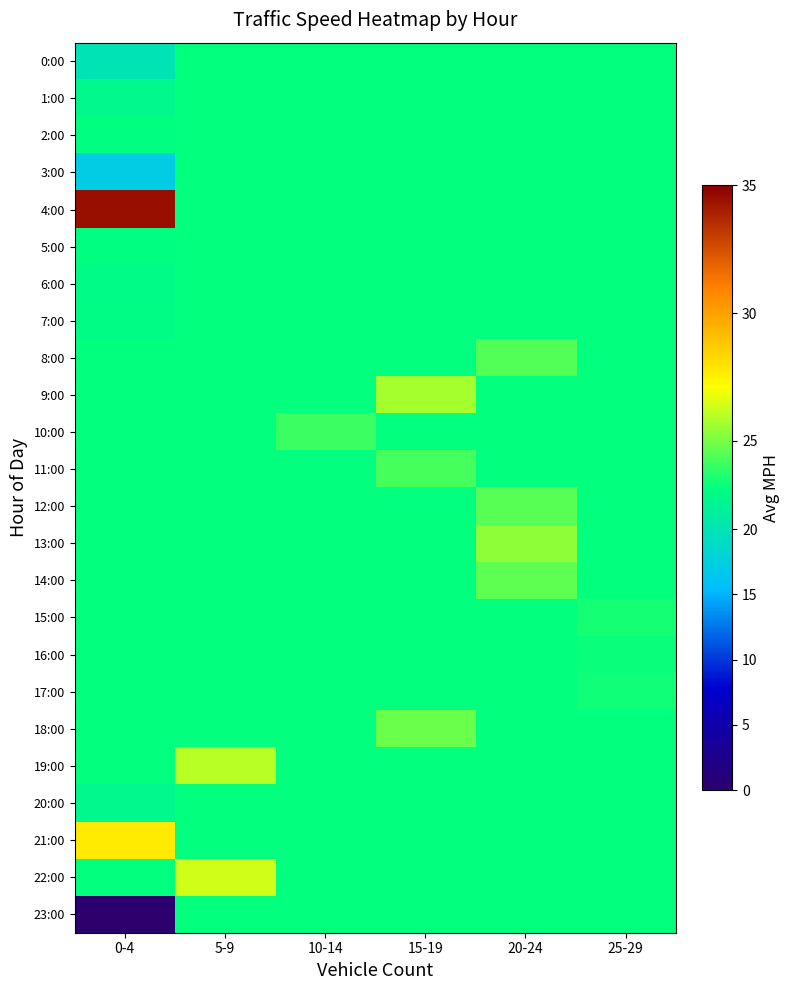

Reading right to left, what are all the values shown in this chart?

0:00: 25-29=23.2	20-24=23.2	15-19=23.2	10-14=23.2	5-9=23.2	0-4=20.0
1:00: 25-29=23.2	20-24=23.2	15-19=23.2	10-14=23.2	5-9=23.2	0-4=22.4
2:00: 25-29=23.2	20-24=23.2	15-19=23.2	10-14=23.2	5-9=23.2	0-4=23.1
3:00: 25-29=23.2	20-24=23.2	15-19=23.2	10-14=23.2	5-9=23.2	0-4=17.2
4:00: 25-29=23.2	20-24=23.2	15-19=23.2	10-14=23.2	5-9=23.2	0-4=34.5
5:00: 25-29=23.2	20-24=23.2	15-19=23.2	10-14=23.2	5-9=23.2	0-4=23.1
6:00: 25-29=23.2	20-24=23.2	15-19=23.2	10-14=23.2	5-9=23.2	0-4=22.7
7:00: 25-29=23.2	20-24=23.2	15-19=23.2	10-14=23.2	5-9=23.2	0-4=22.9
8:00: 25-29=23.2	20-24=24.4	15-19=23.2	10-14=23.2	5-9=23.2	0-4=23.2
9:00: 25-29=23.2	20-24=23.2	15-19=25.7	10-14=23.2	5-9=23.2	0-4=23.2
10:00: 25-29=23.2	20-24=23.2	15-19=23.2	10-14=24.1	5-9=23.2	0-4=23.2
11:00: 25-29=23.2	20-24=23.2	15-19=24.2	10-14=23.2	5-9=23.2	0-4=23.2
12:00: 25-29=23.2	20-24=24.5	15-19=23.2	10-14=23.2	5-9=23.2	0-4=23.2
13:00: 25-29=23.2	20-24=25.3	15-19=23.2	10-14=23.2	5-9=23.2	0-4=23.2
14:00: 25-29=23.2	20-24=24.6	15-19=23.2	10-14=23.2	5-9=23.2	0-4=23.2
15:00: 25-29=23.5	20-24=23.2	15-19=23.2	10-14=23.2	5-9=23.2	0-4=23.2
16:00: 25-29=23.3	20-24=23.2	15-19=23.2	10-14=23.2	5-9=23.2	0-4=23.2
17:00: 25-29=23.4	20-24=23.2	15-19=23.2	10-14=23.2	5-9=23.2	0-4=23.2
18:00: 25-29=23.2	20-24=23.2	15-19=24.8	10-14=23.2	5-9=23.2	0-4=23.2
19:00: 25-29=23.2	20-24=23.2	15-19=23.2	10-14=23.2	5-9=26.0	0-4=23.2
20:00: 25-29=23.2	20-24=23.2	15-19=23.2	10-14=23.2	5-9=23.2	0-4=22.4
21:00: 25-29=23.2	20-24=23.2	15-19=23.2	10-14=23.2	5-9=23.2	0-4=27.7
22:00: 25-29=23.2	20-24=23.2	15-19=23.2	10-14=23.2	5-9=26.4	0-4=23.2
23:00: 25-29=23.2	20-24=23.2	15-19=23.2	10-14=23.2	5-9=23.2	0-4=0.0